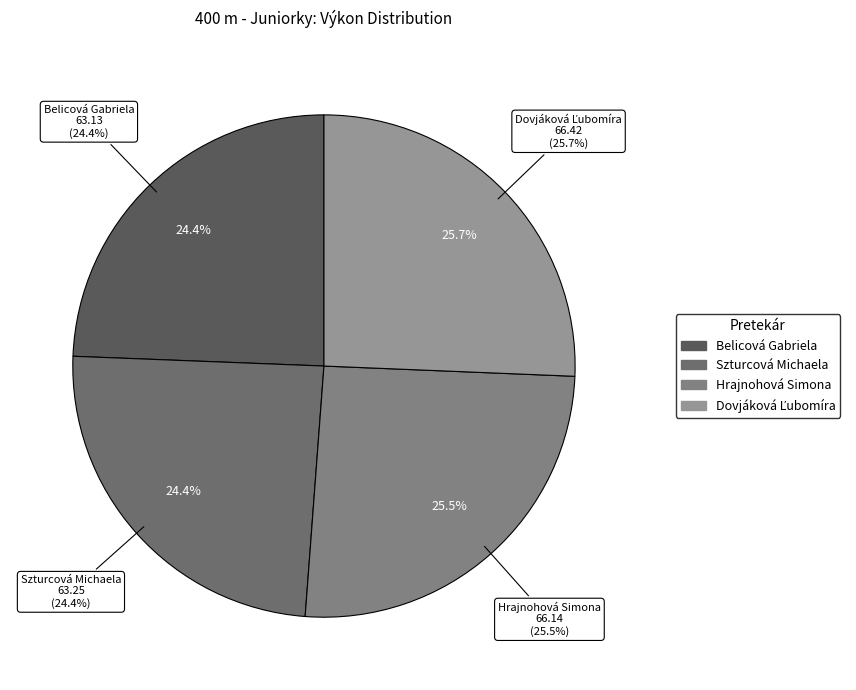

The Szturcová Michaela slice represents 24% of the pie. True or false?

True